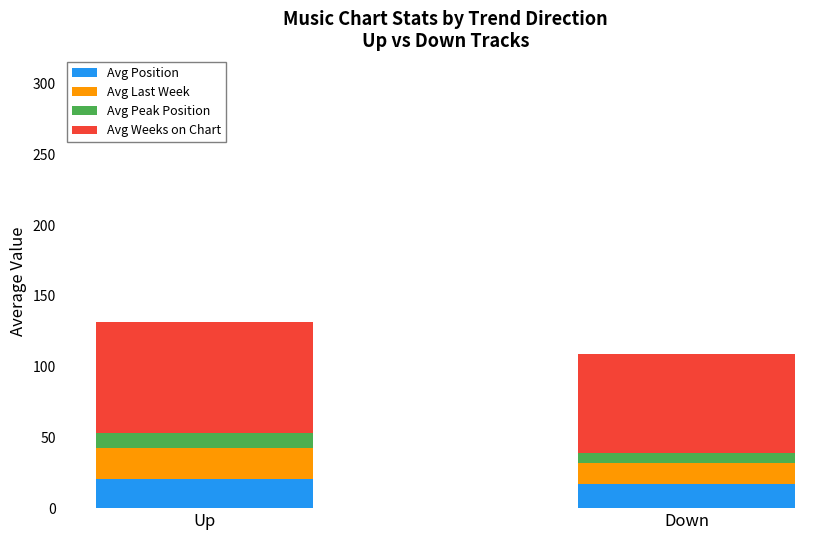

What is the approximate value of Avg Position at Down?

16.8